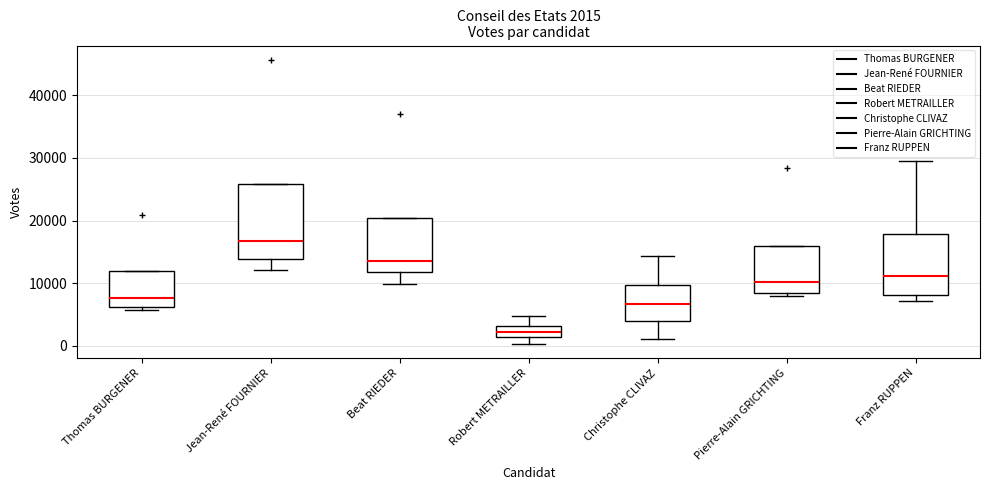

Which box is the tallest, from its lower edge to its upper edge?

Jean-René FOURNIER